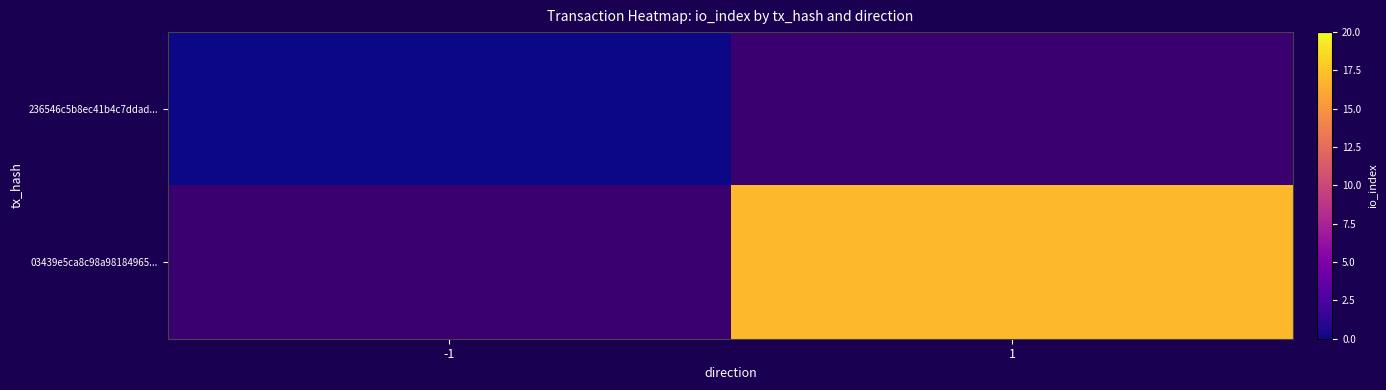

Which category has the lowest value in the 03439e5ca8c98a98184965... series?

-1